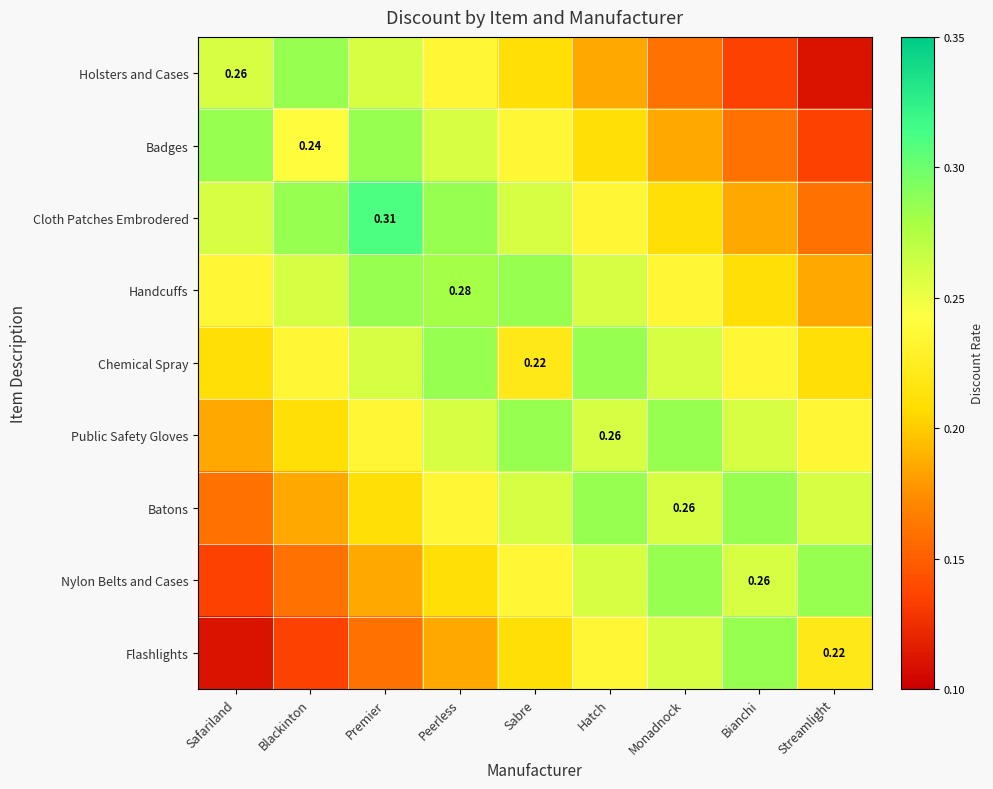

Which series has the widest spread of values?

Holsters and Cases